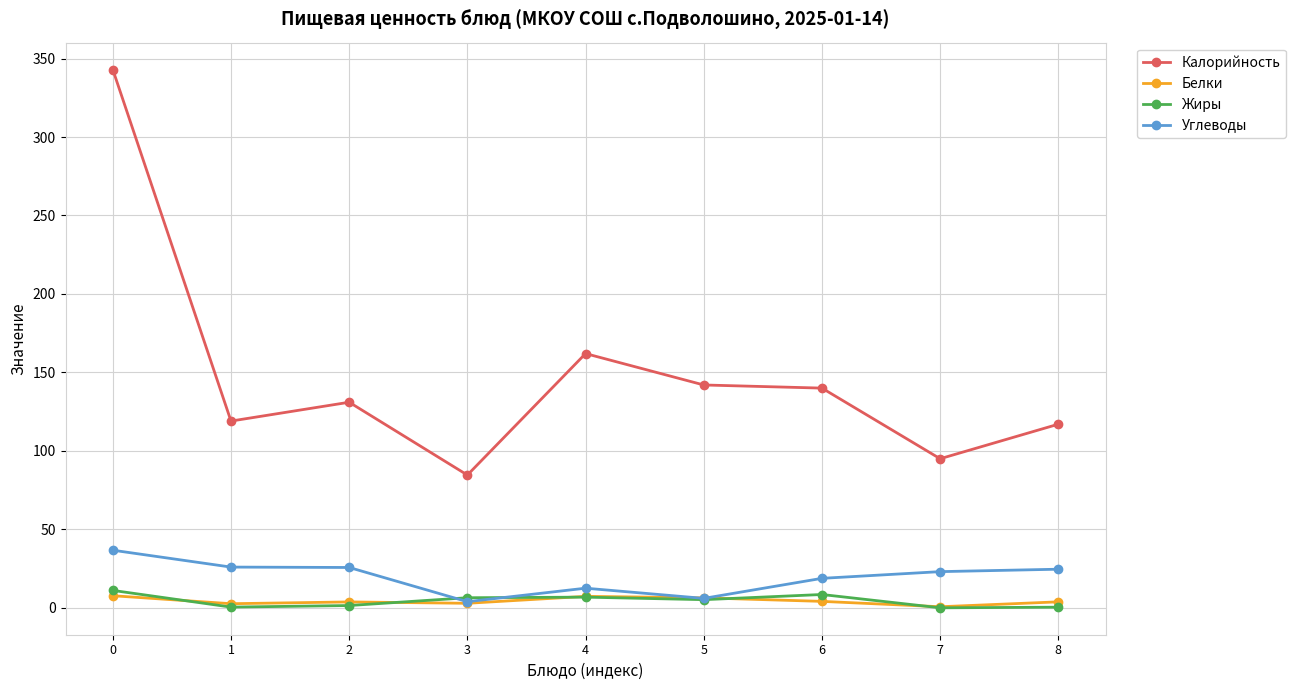

True or false: Жиры and Калорийность intersect in this chart.

False